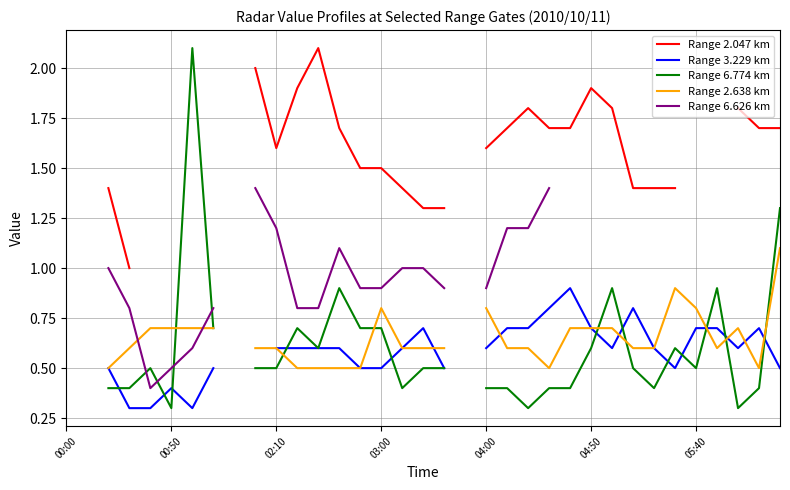

What is the total value across all series at 18?

3.8